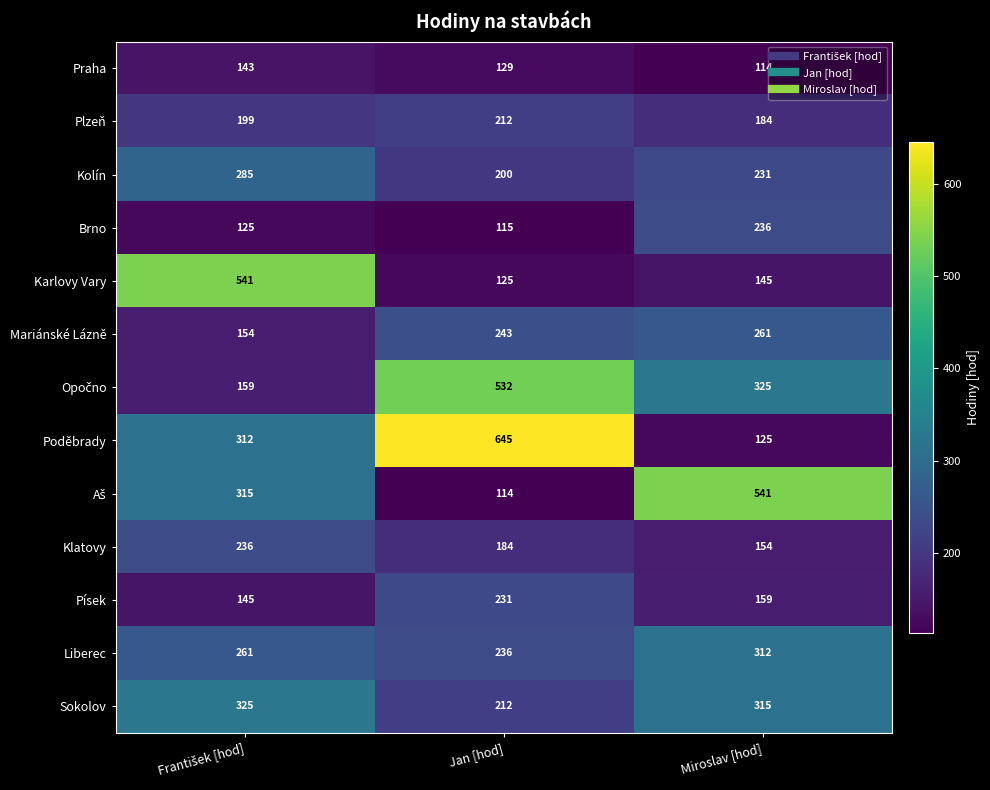

At which category does the chart reach its peak across all series?

Jan [hod]